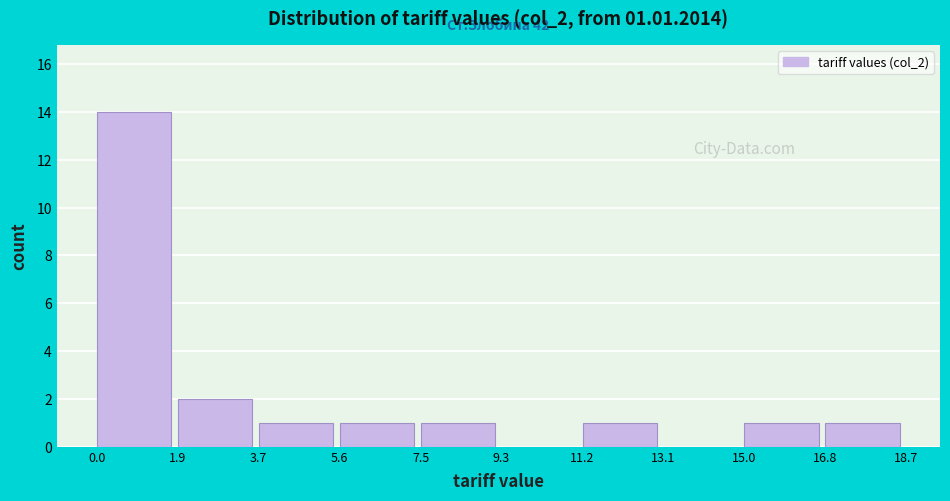

Which range on the x-axis has the tallest bar?

0.0 to 1.9